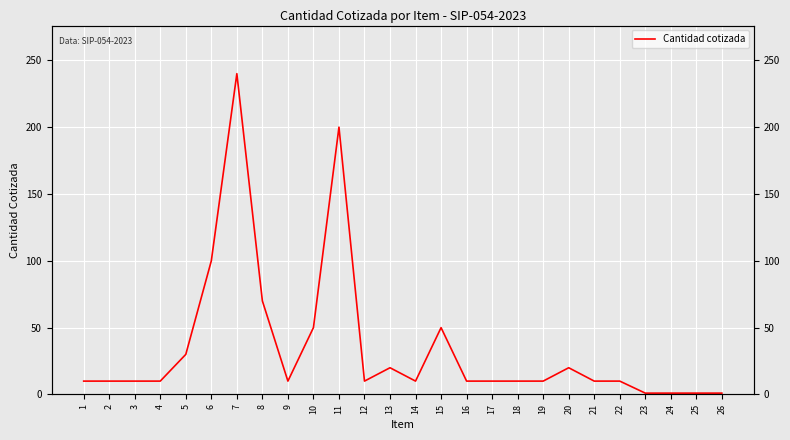

What is the sum of the values at 19 and 21?

20